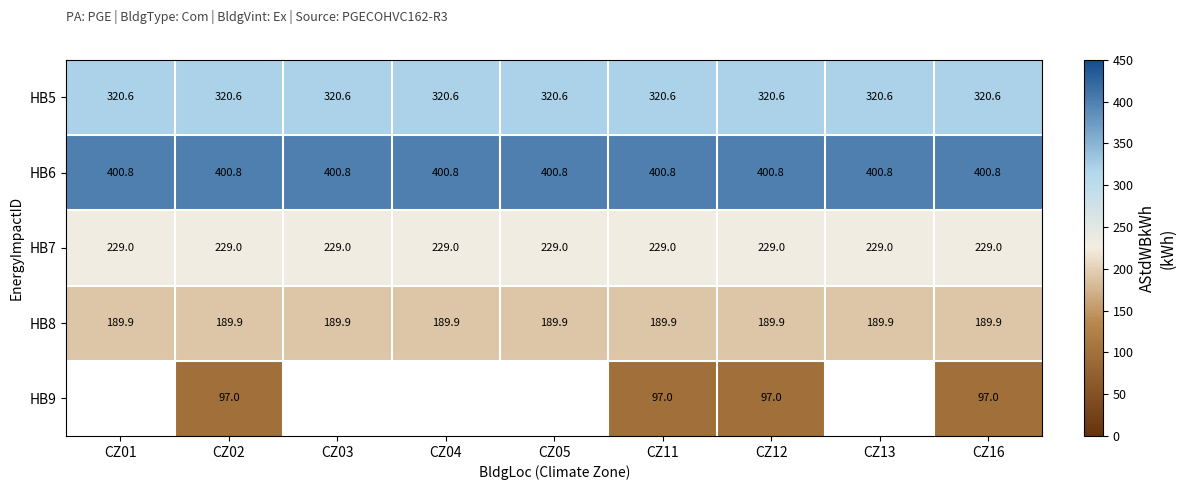

Is it true that HB6 equals 400.8 at CZ03?

True